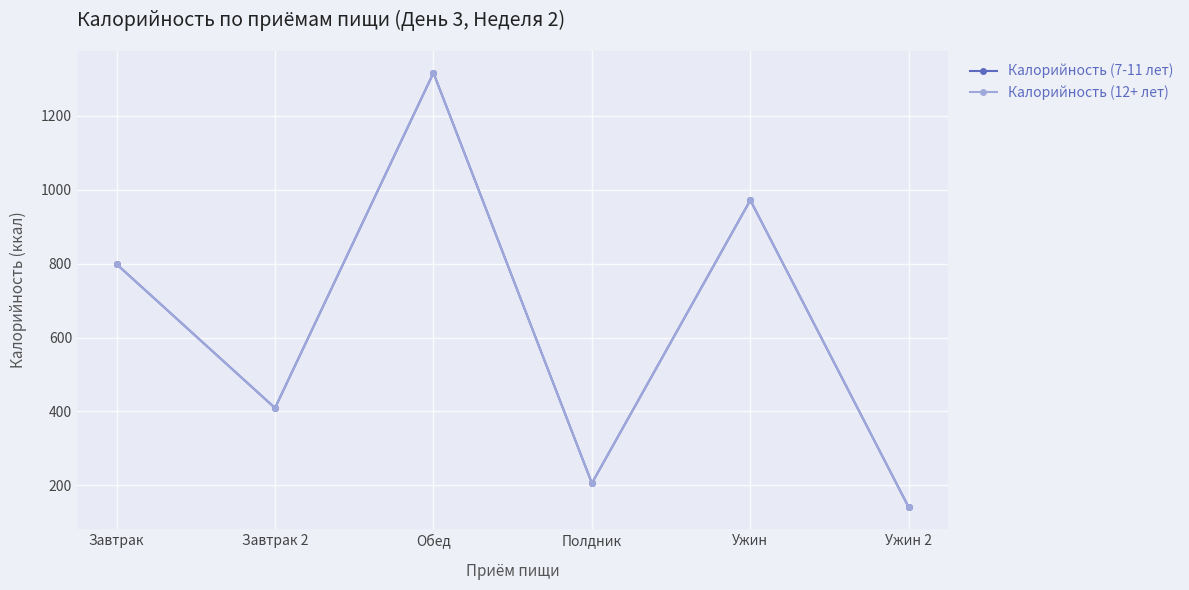

Does the chart have visible grid lines?

Yes